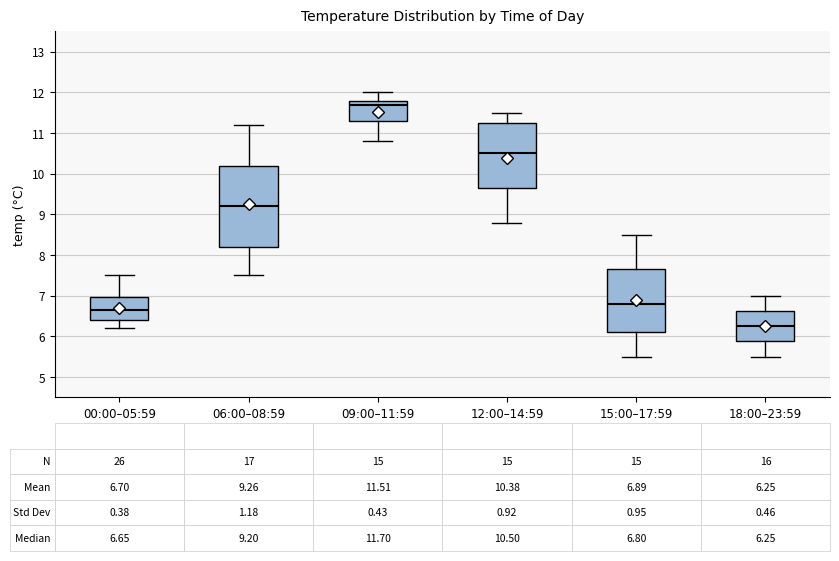

Which box is the tallest, from its lower edge to its upper edge?

06:00–08:59